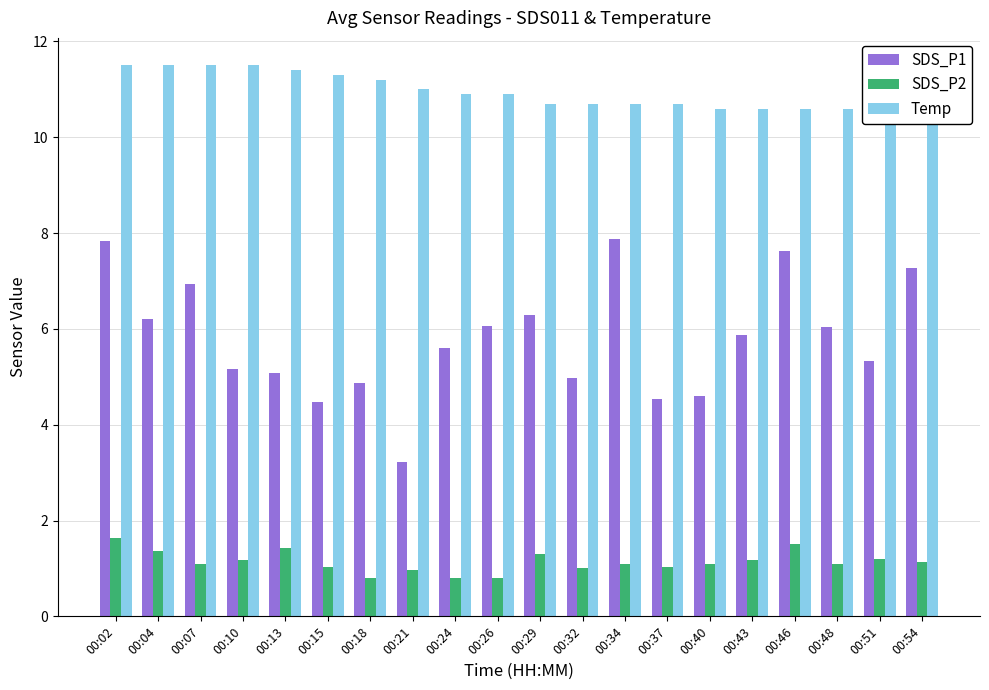

Rank the series by their maximum value, from highest to lowest.

Temp, SDS_P1, SDS_P2